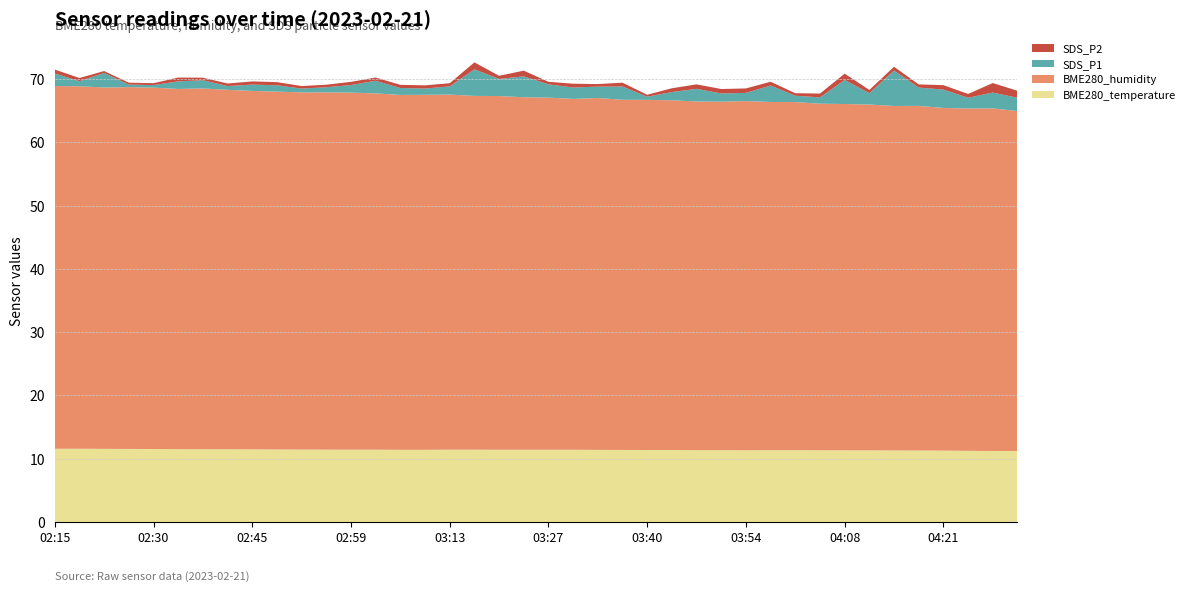

Reading left to right, what are all the values shown in this chart?

BME280_temperature: 11.6	11.6	11.6	11.5	11.5	11.5	11.5	11.5	11.5	11.4	11.4	11.4	11.4	11.4	11.4	11.4	11.4	11.4	11.4	11.4	11.4	11.4	11.4	11.4	11.4	11.4	11.3	11.3	11.3	11.3	11.3	11.3	11.3	11.3	11.3	11.3	11.3	11.2	11.2	11.2
BME280_humidity: 57.3	57.3	57.1	57.2	57.1	56.9	57.0	56.8	56.6	56.5	56.4	56.5	56.4	56.3	56.1	56.1	56.1	55.9	55.9	55.7	55.6	55.4	55.6	55.3	55.3	55.3	55.1	55.1	55.2	55.0	55.0	54.8	54.7	54.6	54.4	54.5	54.1	54.1	54.1	53.7
SDS_P1: 2.0	0.8	2.3	0.4	0.4	1.2	1.3	0.6	1.0	1.0	0.6	0.8	1.2	2.0	1.1	1.0	1.3	4.2	2.7	3.3	2.1	1.8	1.8	2.1	0.5	1.3	2.0	1.3	1.3	2.6	1.0	1.0	3.8	1.8	5.6	2.9	2.9	1.7	2.5	2.1
SDS_P2: 0.6	0.5	0.3	0.3	0.3	0.6	0.4	0.4	0.5	0.5	0.4	0.4	0.5	0.5	0.5	0.5	0.5	1.1	0.5	0.9	0.4	0.6	0.4	0.6	0.3	0.6	0.7	0.7	0.7	0.6	0.4	0.6	1.0	0.5	0.6	0.5	0.7	0.6	1.5	1.1